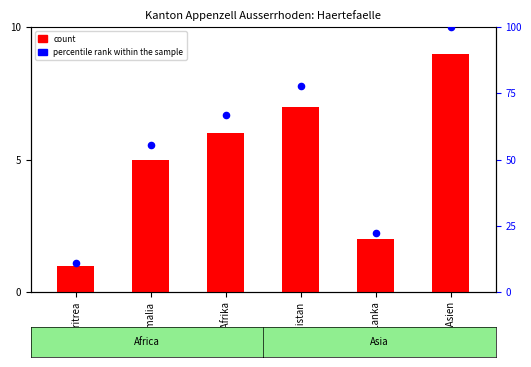

At how many categories does at least one series exceed 31?

4